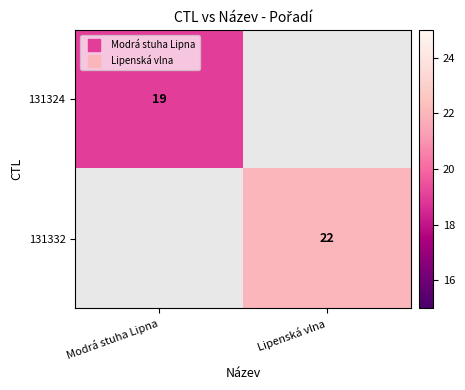

Which has a higher value, Lipenská vlna or Modrá stuha Lipna?

Modrá stuha Lipna